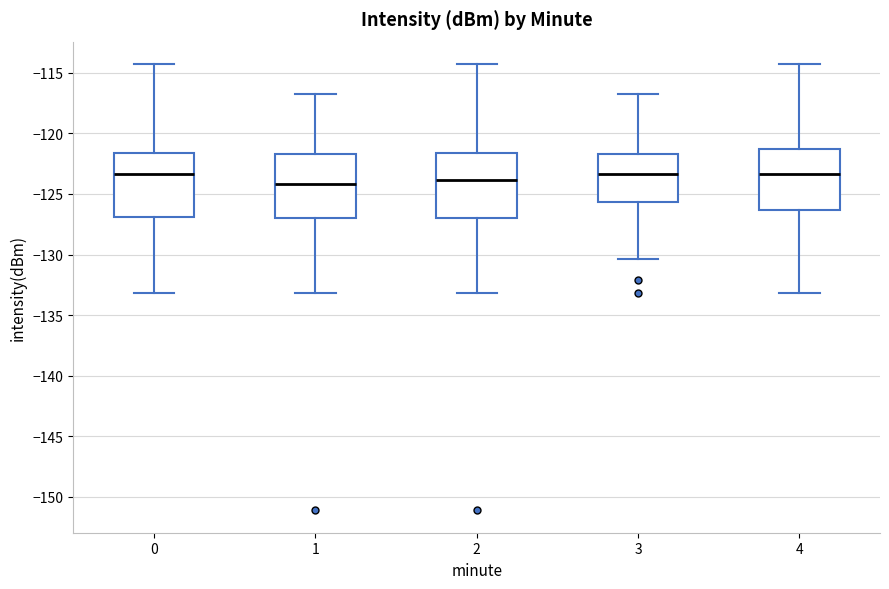

Reading left to right, transcribe this box plot: for each box, give where its median line is, the range the box spans, and where its two whiskers end, as read against the y-axis. The values are not printed on the chart, so give them approximately, as read against the axis.

0: median -123.5, box -127.0 to -121.5, whiskers -133.0 to -114.5
1: median -124.0, box -127.0 to -121.5, whiskers -133.0 to -116.5
2: median -124.0, box -127.0 to -121.5, whiskers -133.0 to -114.5
3: median -123.5, box -125.5 to -121.5, whiskers -130.5 to -116.5
4: median -123.5, box -126.5 to -121.0, whiskers -133.0 to -114.5